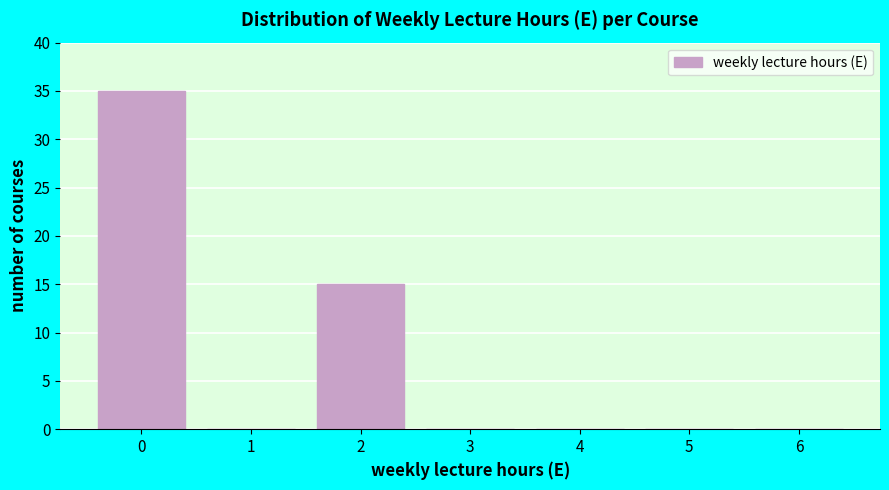

How tall is the bar that spans -0.5 to 0.5 on the x-axis? The values are not printed on the chart, so give them approximately, as read against the axis.

35